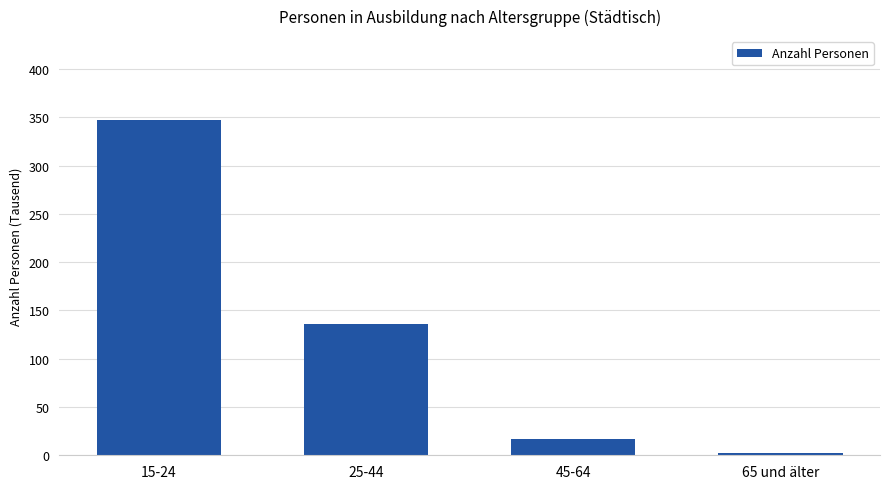

Which label corresponds to the largest value in the chart?

15-24